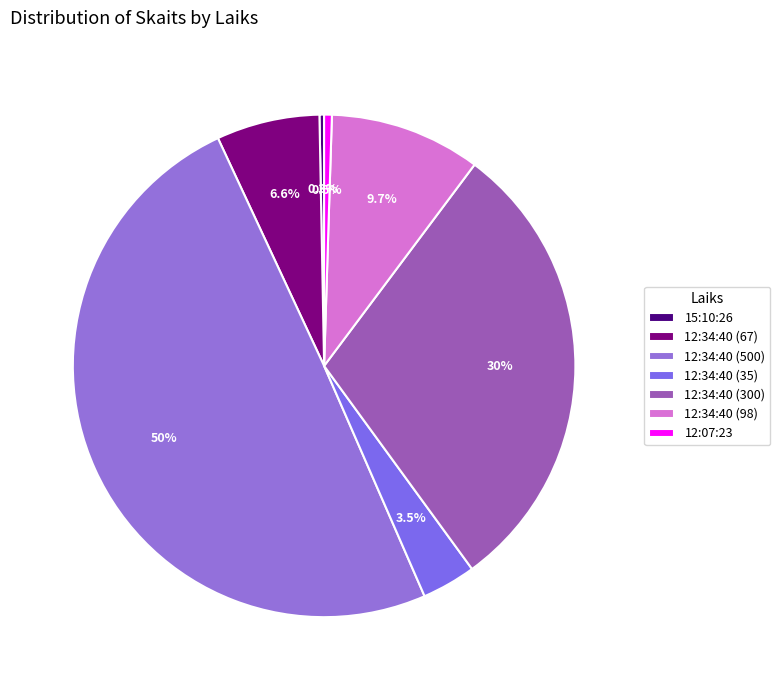

Count the number of slices in the pie.

7